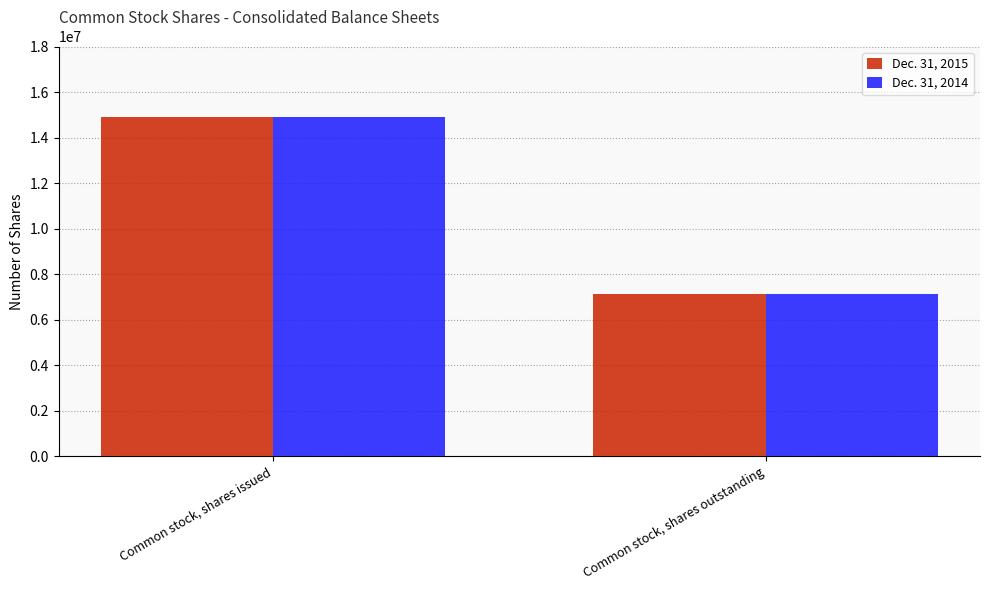

What position from the right is Common stock, shares issued?

2